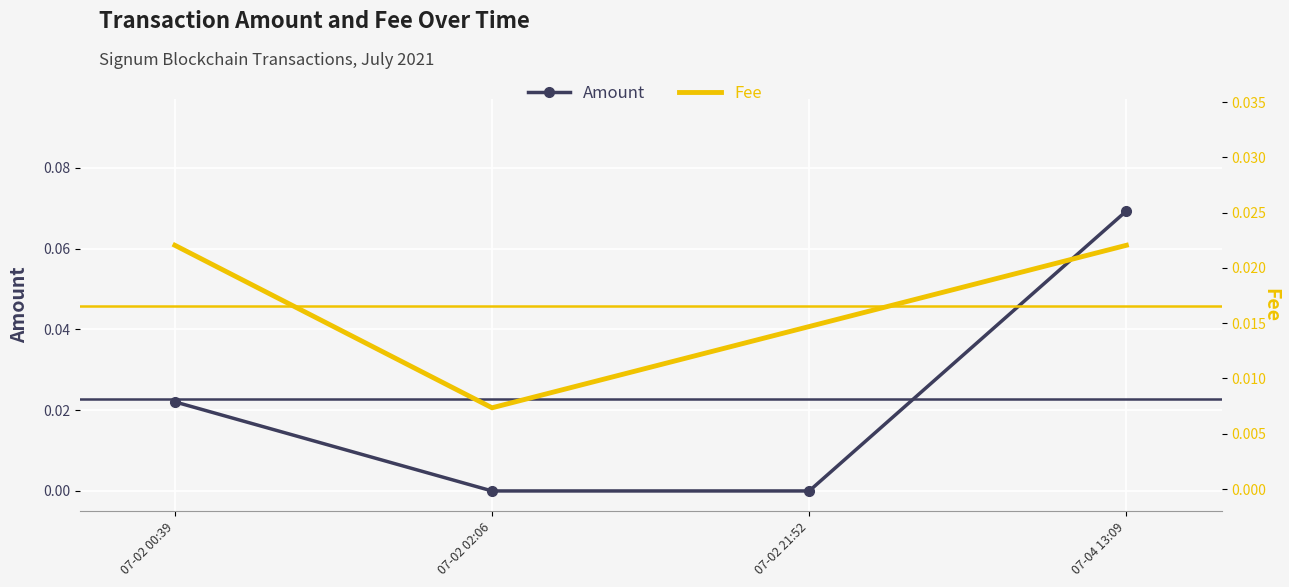

Is the value of Fee at 07-02 02:06 greater than the value of Amount at 07-04 13:09?

No